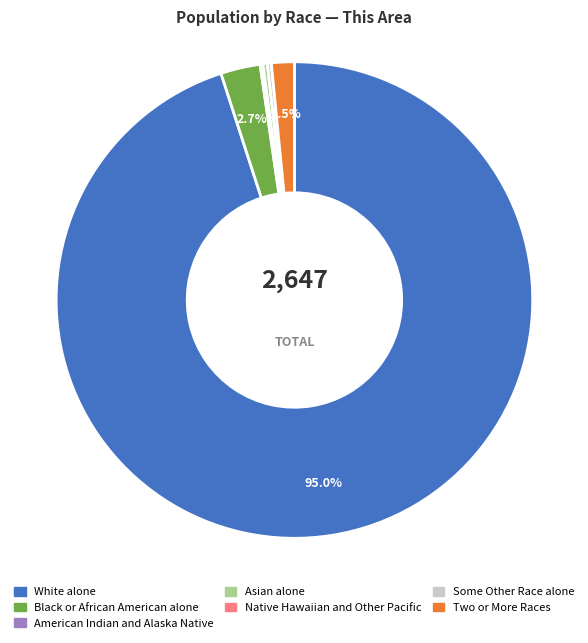

To the nearest percent, what is the average slice percentage?

14%